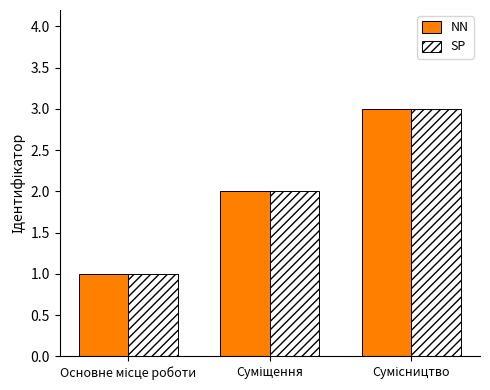

What is the greatest value displayed?

3